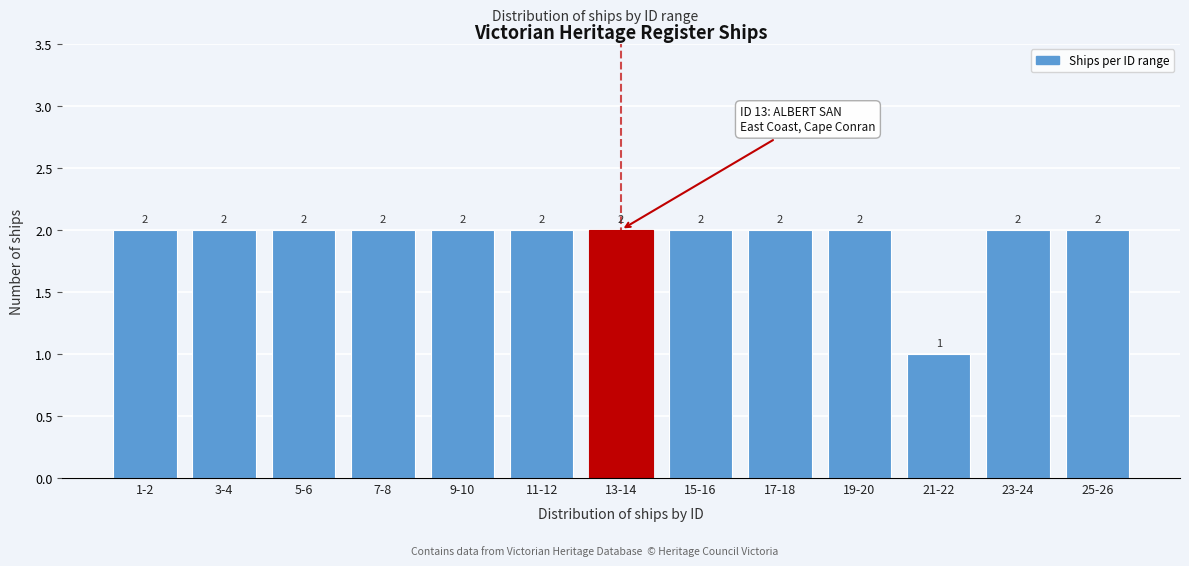

Reading right to left, transcribe all the data shown in this chart.

2	2	1	2	2	2	2	2	2	2	2	2	2